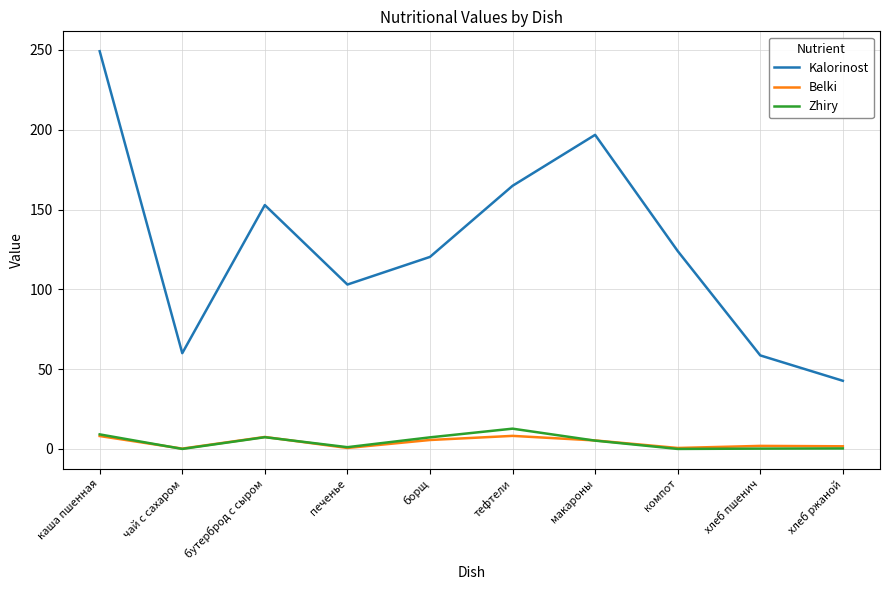

What is the maximum value shown in the chart?

249.2